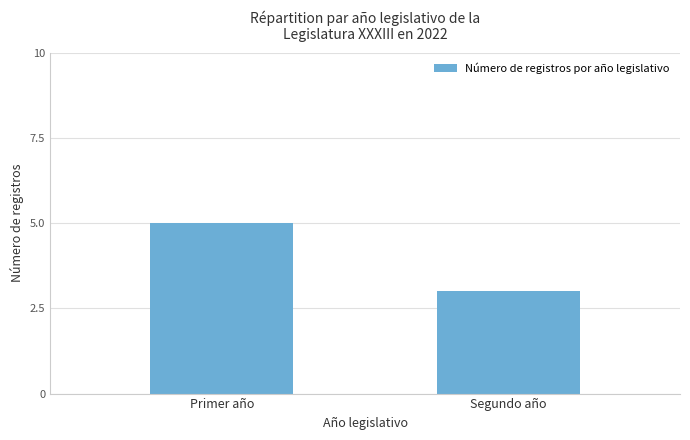

Rank the categories by value from highest to lowest.

Primer año, Segundo año